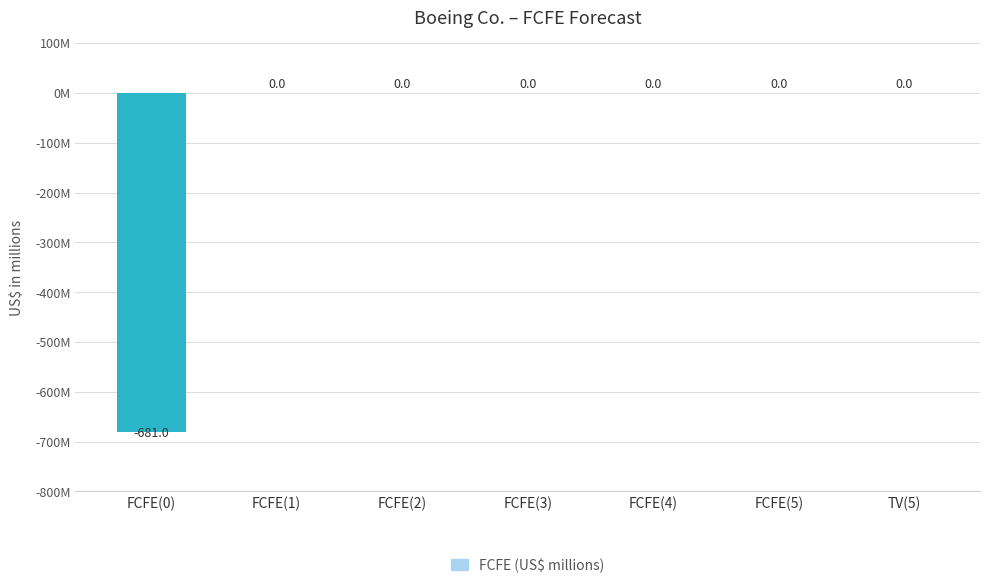

Rank the categories by value from highest to lowest.

FCFE(1), FCFE(2), FCFE(3), FCFE(4), FCFE(5), TV(5), FCFE(0)